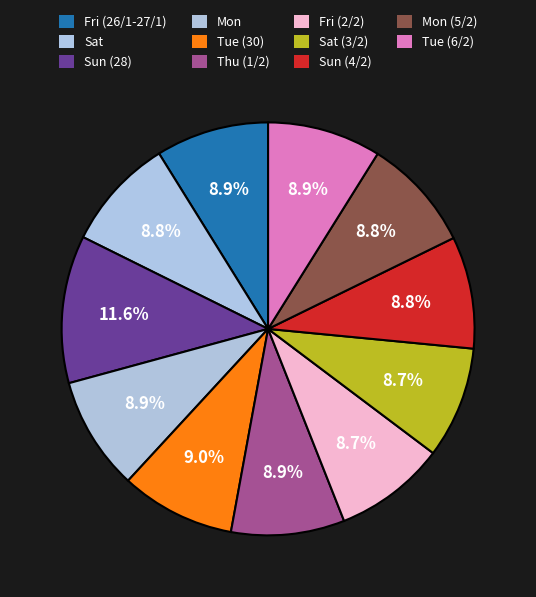

Count the number of slices in the pie.

11